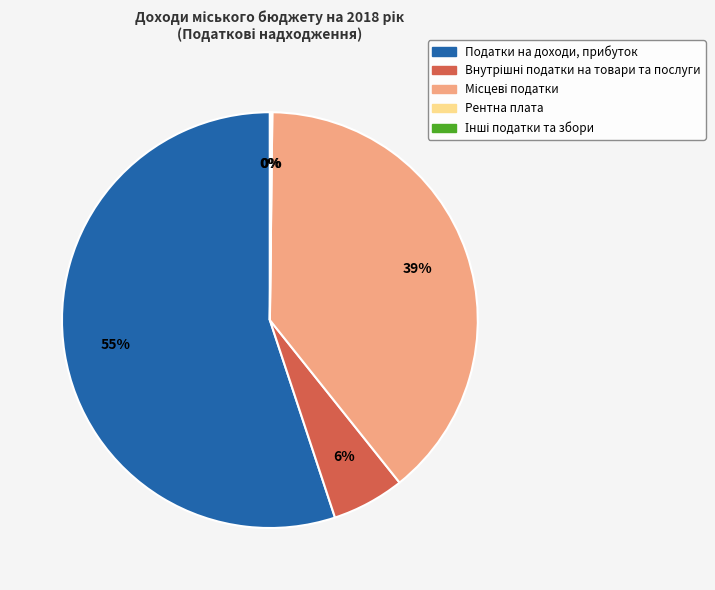

To the nearest percent, what percentage of the pie is Податки на доходи, прибуток?

55%